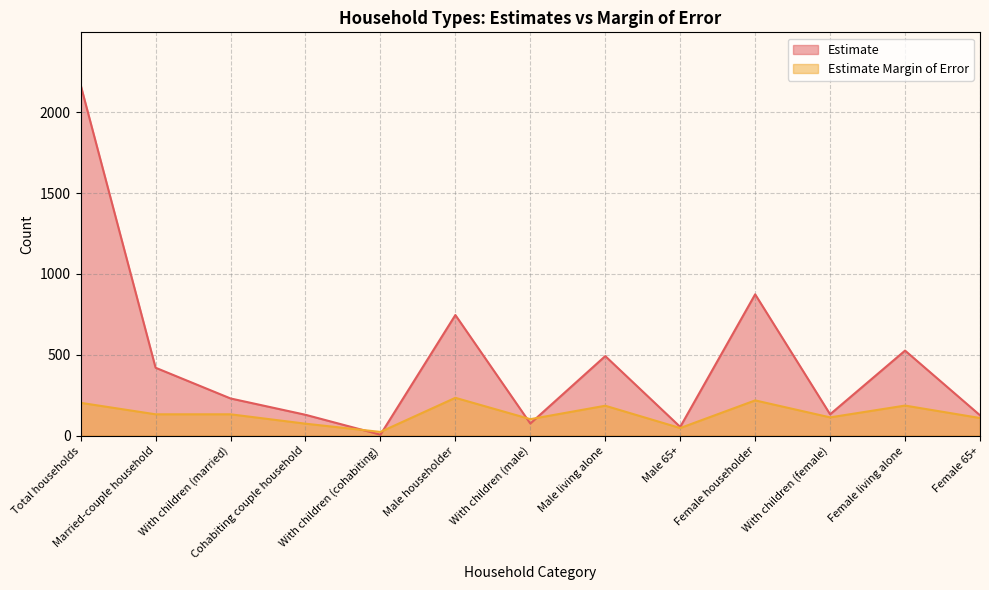

What are all the series names shown in the legend?

Estimate, Estimate Margin of Error